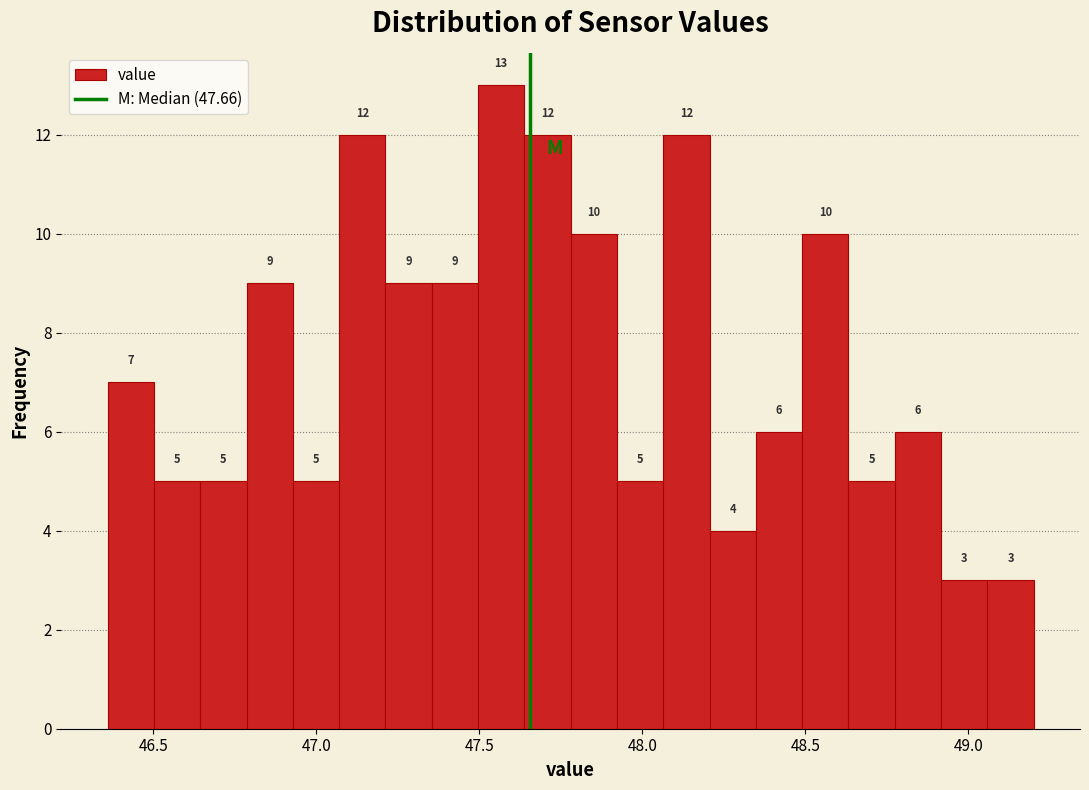

Read against the x-axis, roughly where is the centre of the tallest bar?

47.55